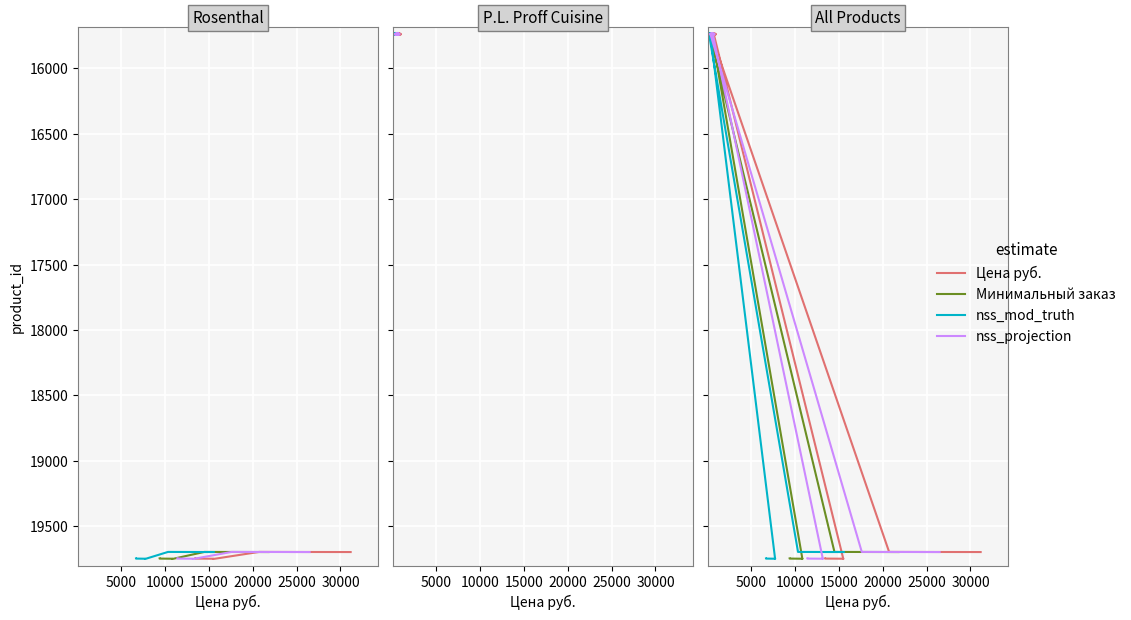

True or false: nss_mod_truth and Минимальный заказ cross at least once.

False